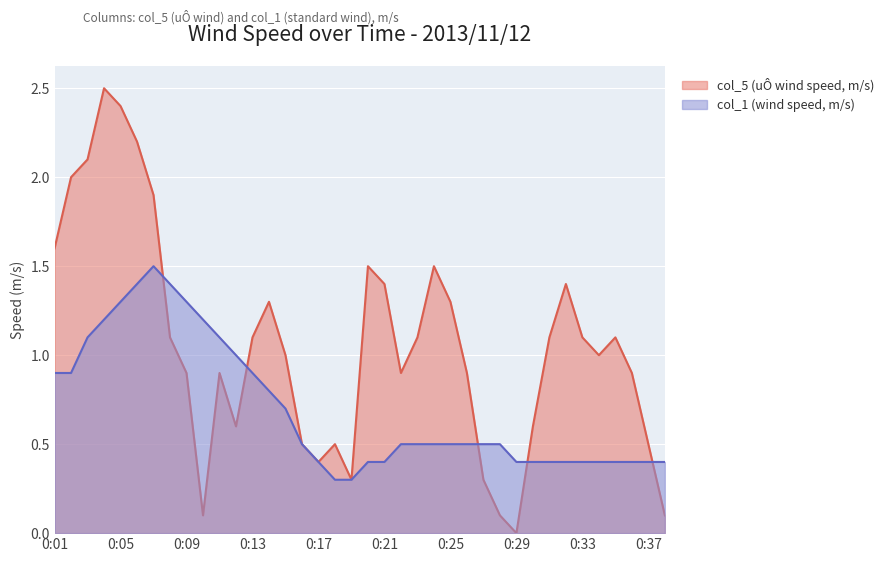

How many values in col_5 (uÔ m/s) are above zero?

37